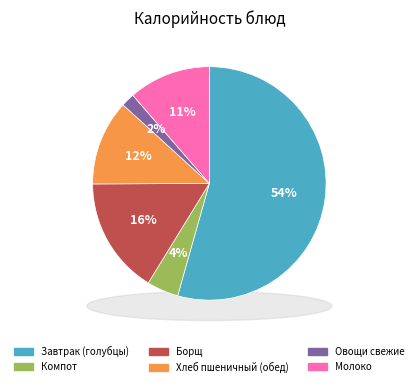

Which has a higher value, Хлеб пшеничный (обед) or Молоко?

Хлеб пшеничный (обед)